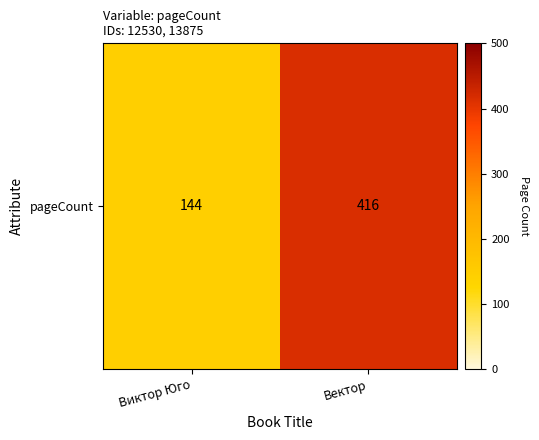

Reading right to left, transcribe all the data shown in this chart.

Вектор=416	Виктор Юго=144